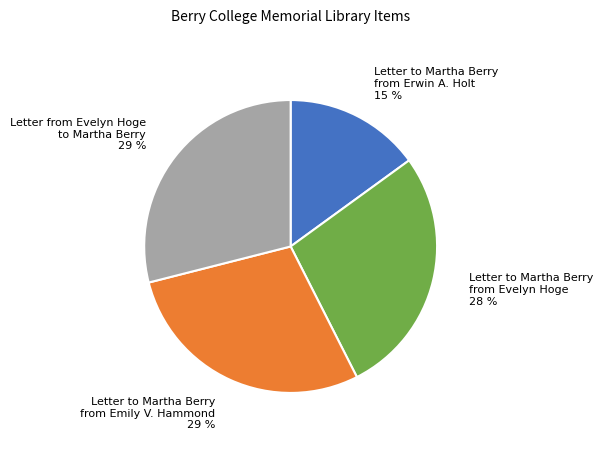

Is there a majority slice in this chart?

No